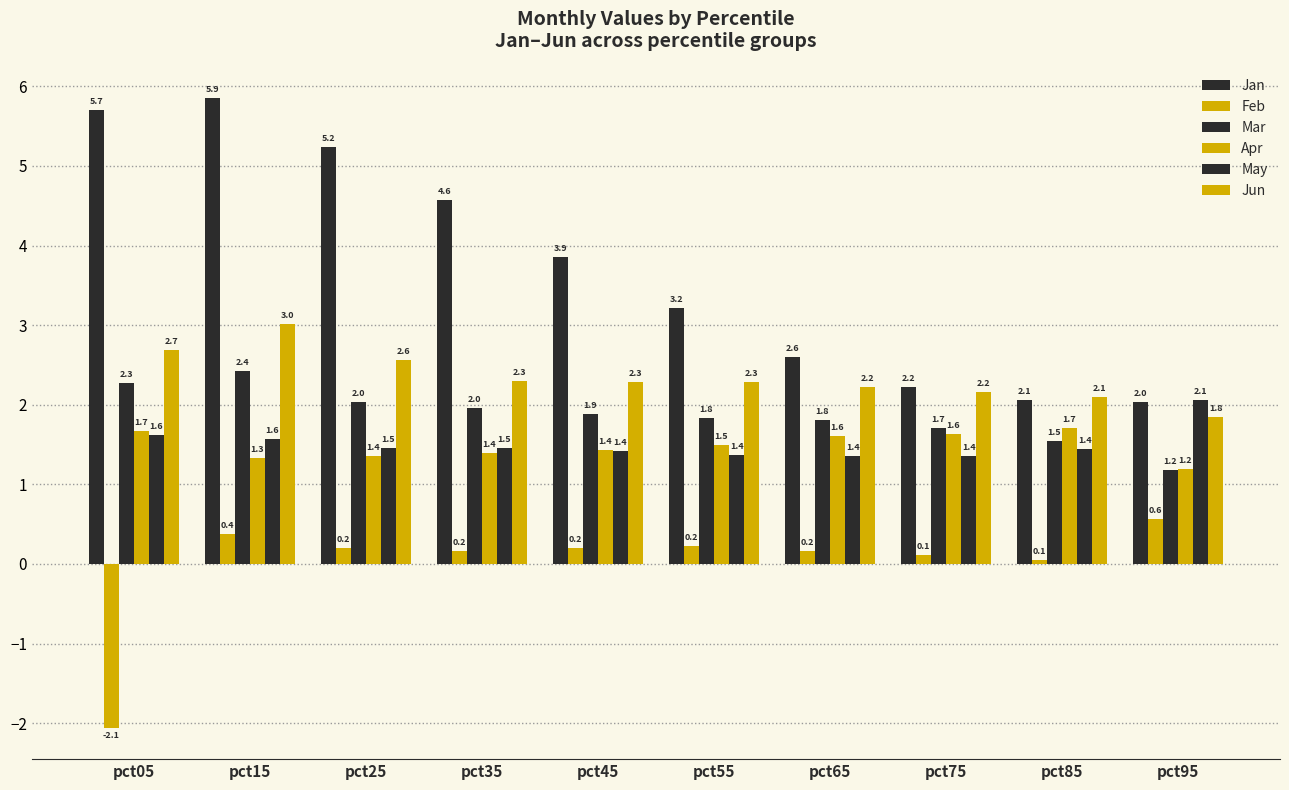

At which category is the sum across all series the highest?

pct15